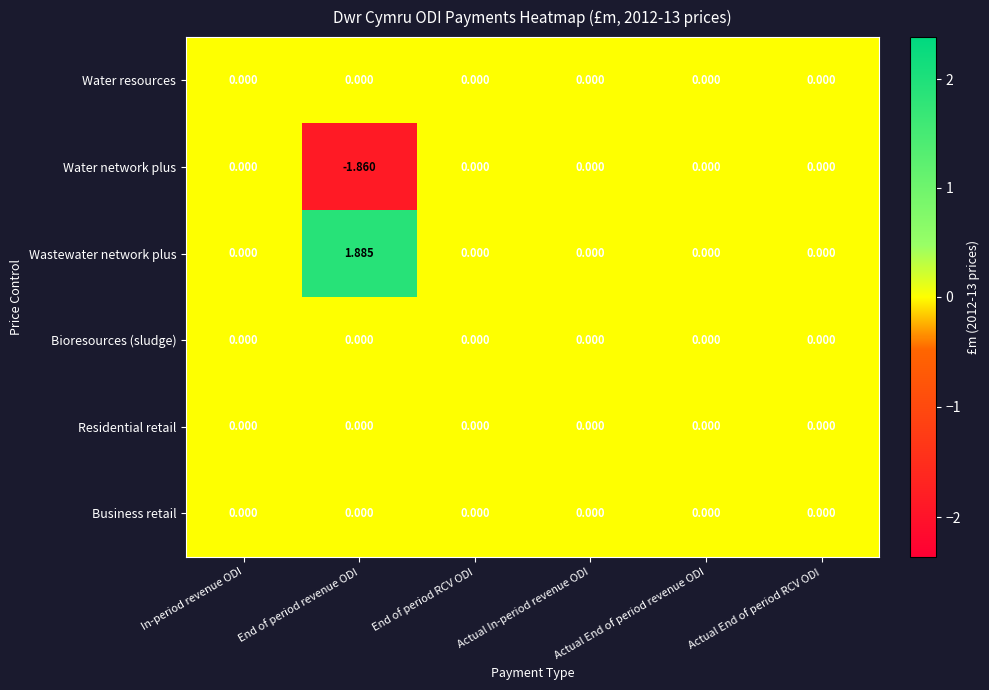

Is the value of Wastewater network plus at End of period revenue ODI greater than the value of Bioresources (sludge) at In-period revenue ODI?

Yes